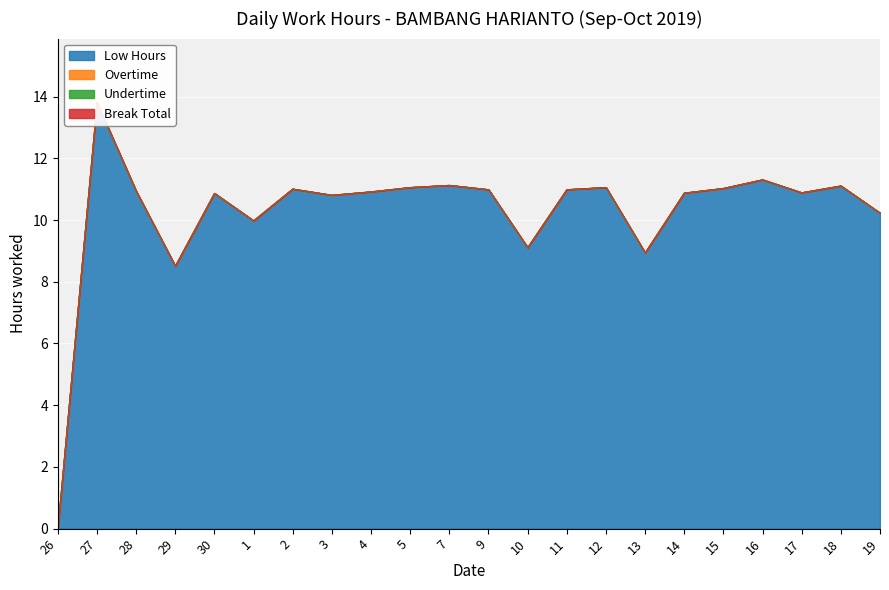

Between 12 and 15, which is larger?

12